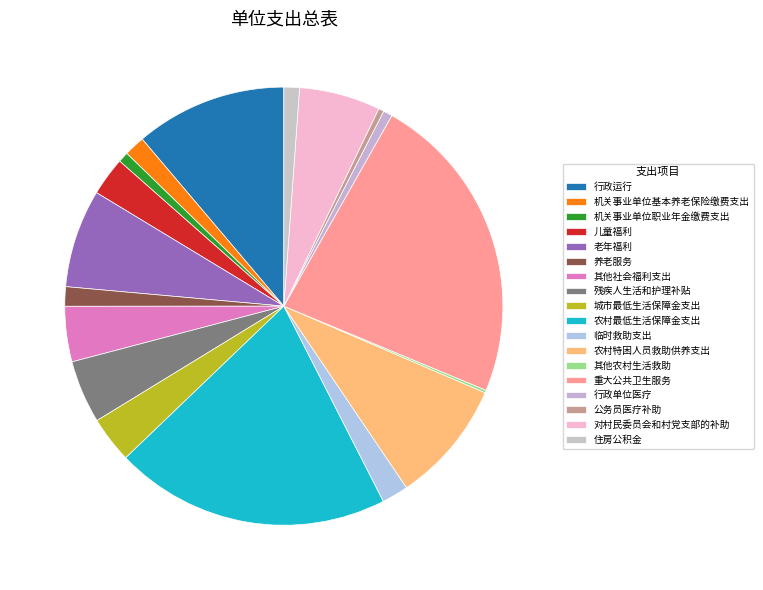

Which has a higher value, 其他社会福利支出 or 农村特困人员救助供养支出?

农村特困人员救助供养支出